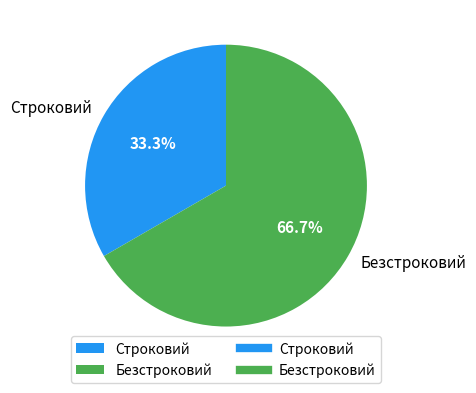

To the nearest percent, what portion does Строковий represent?

33%